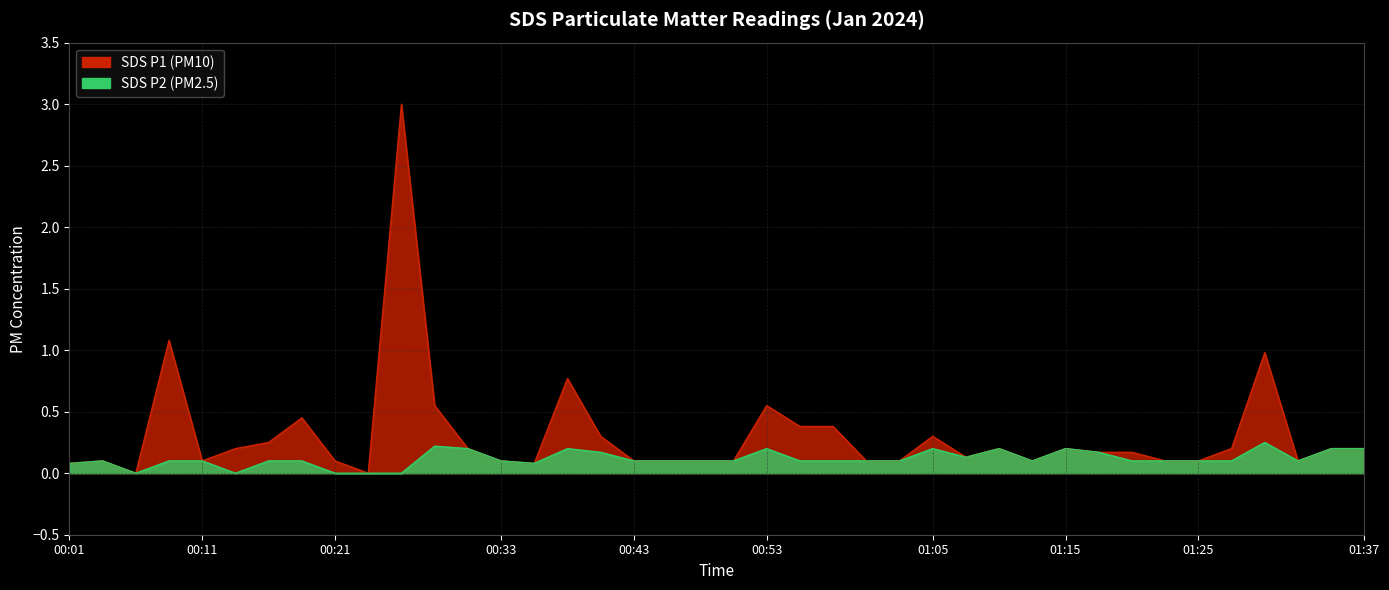

What is the value of the SDS_P1 point at the 35th from the left?

0.1